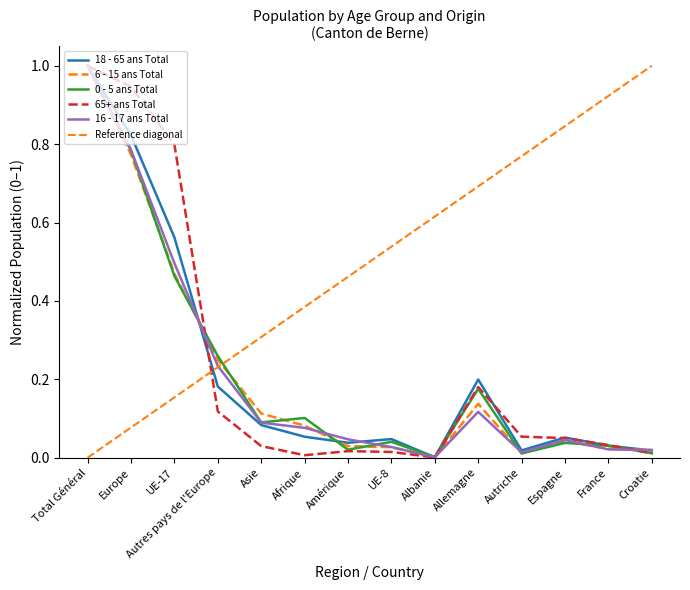

Which series has the largest range (max minus min)?

65+ ans Total